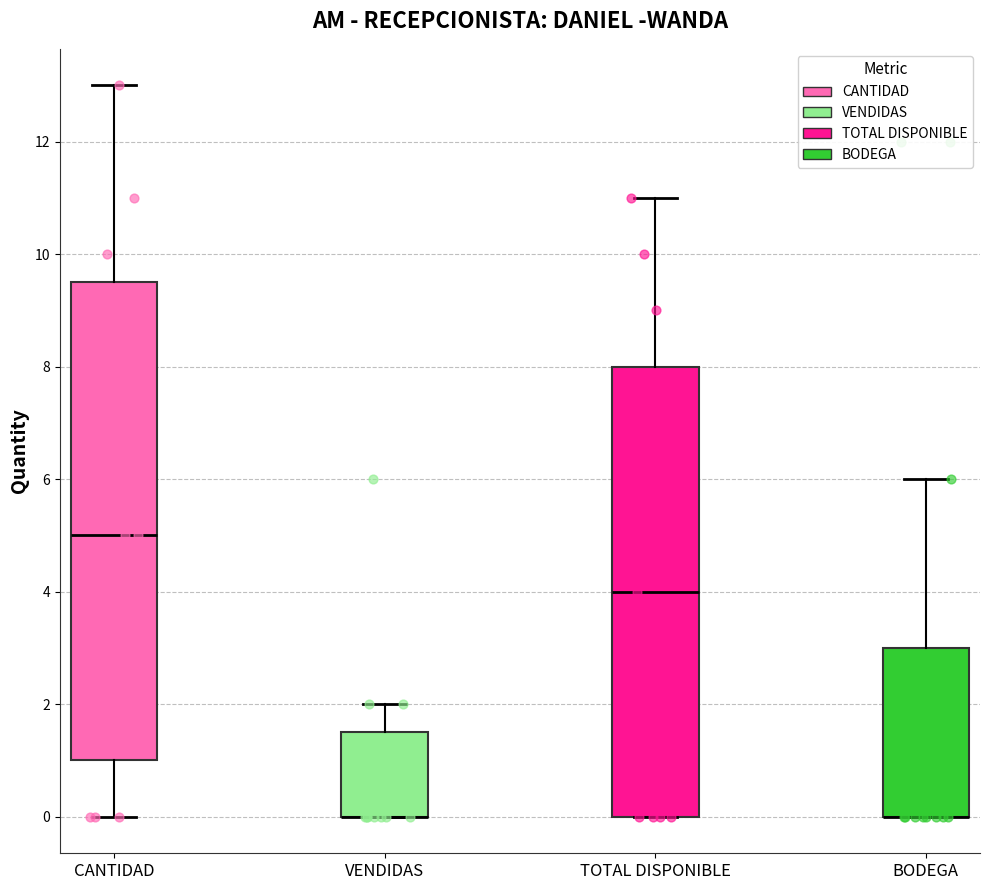

Where is the upper edge of the box for VENDIDAS on the y-axis? The values are not printed on the chart, so give them approximately, as read against the axis.

1.6